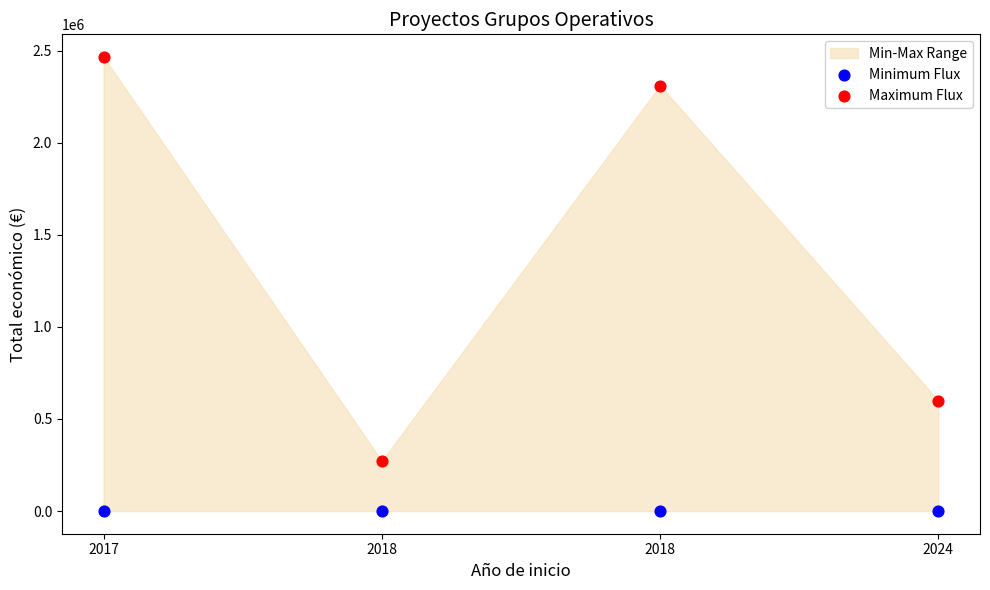

Across all data points, what is the average Y value?

705711